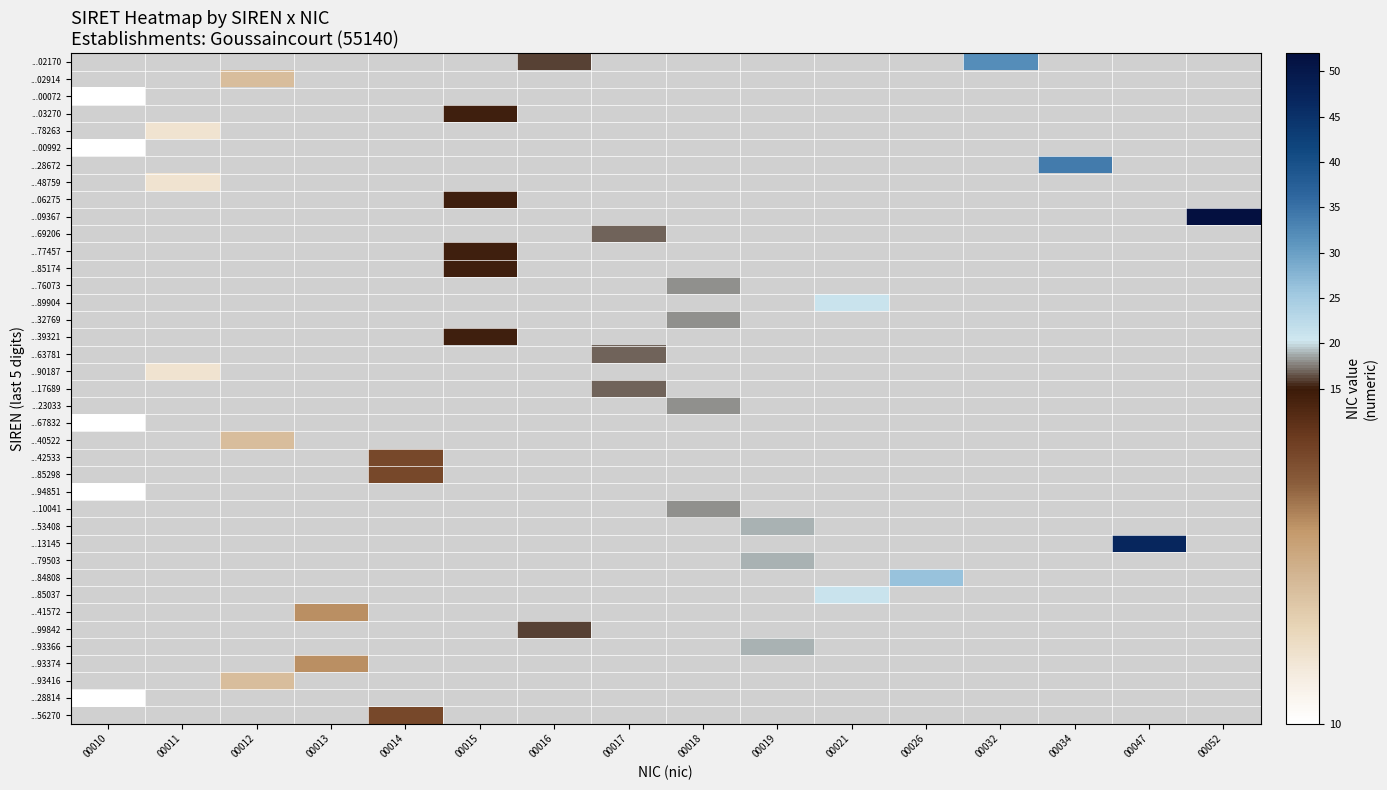

Is the value of ...85037 at 00013 greater than the value of ...42533 at 00010?

No